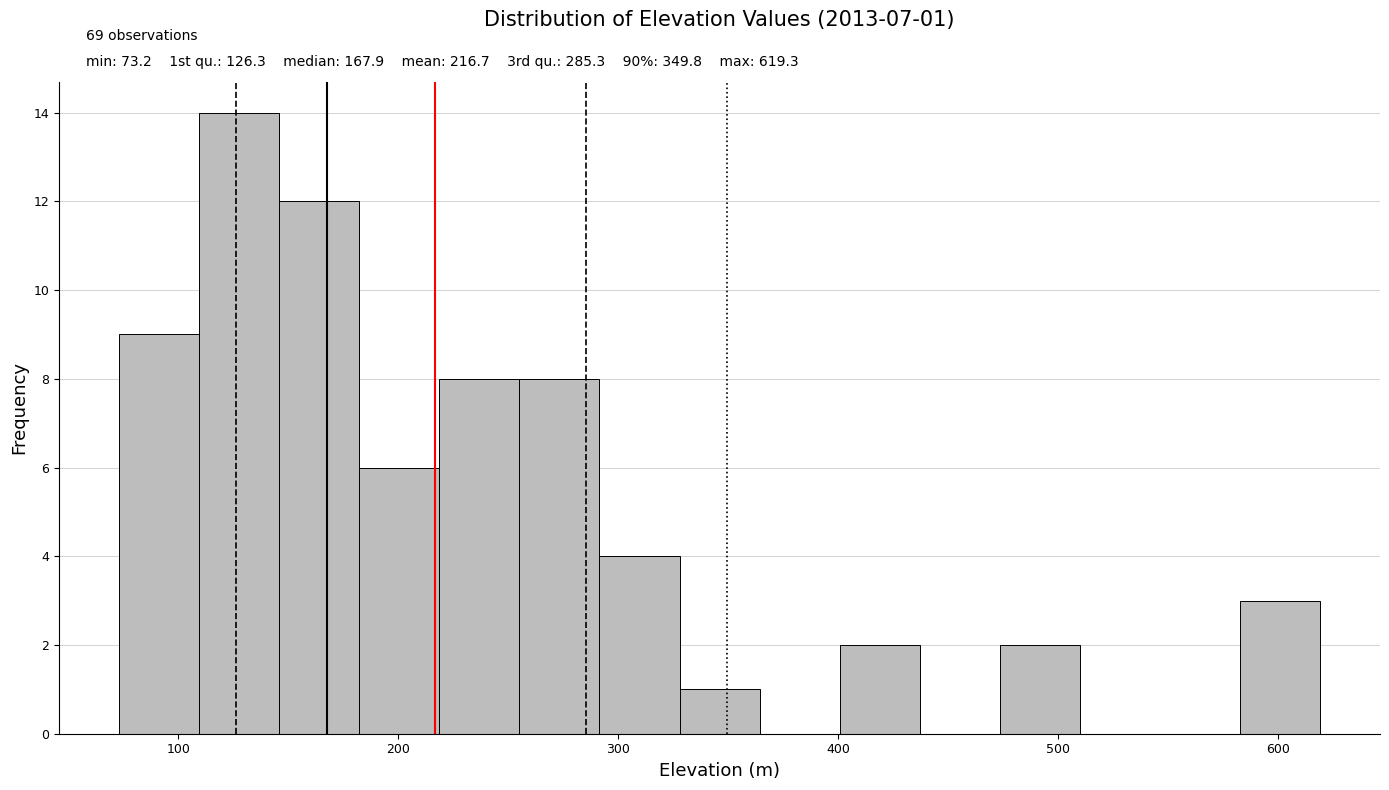

Around what value on the x-axis is the tallest bar? Give the approximate position of its centre, as read against the axis.

130